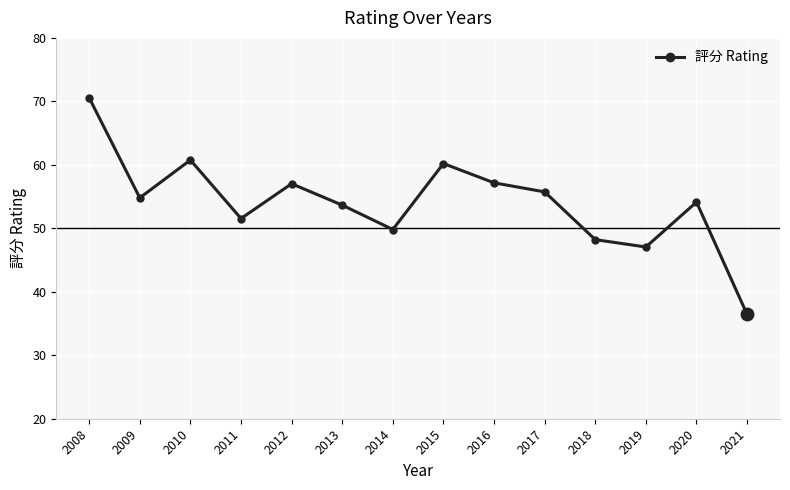

Count the number of categories in the chart.

14